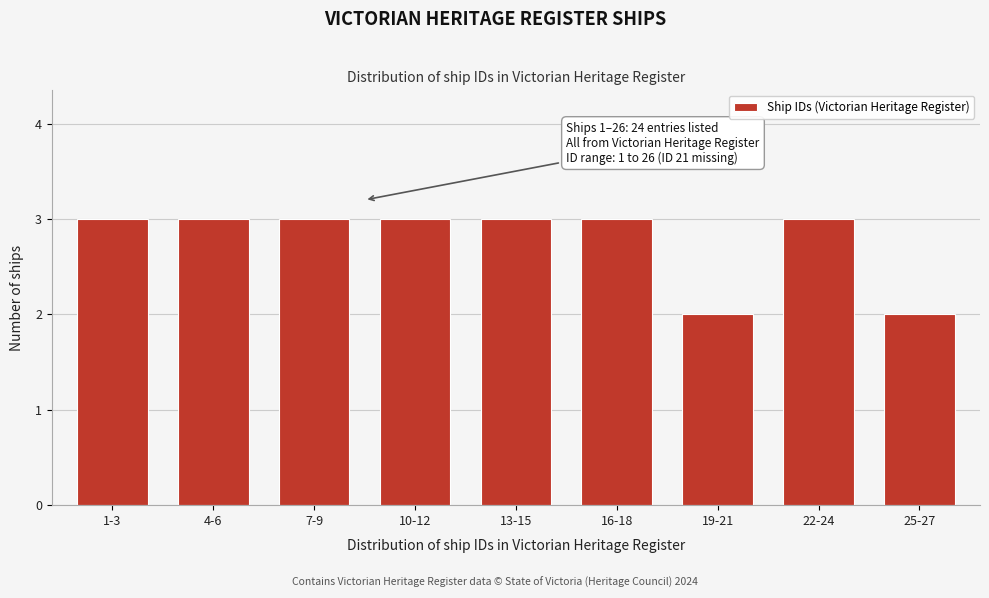

Reading left to right, extract all data points from this chart.

3	3	3	3	3	3	2	3	2